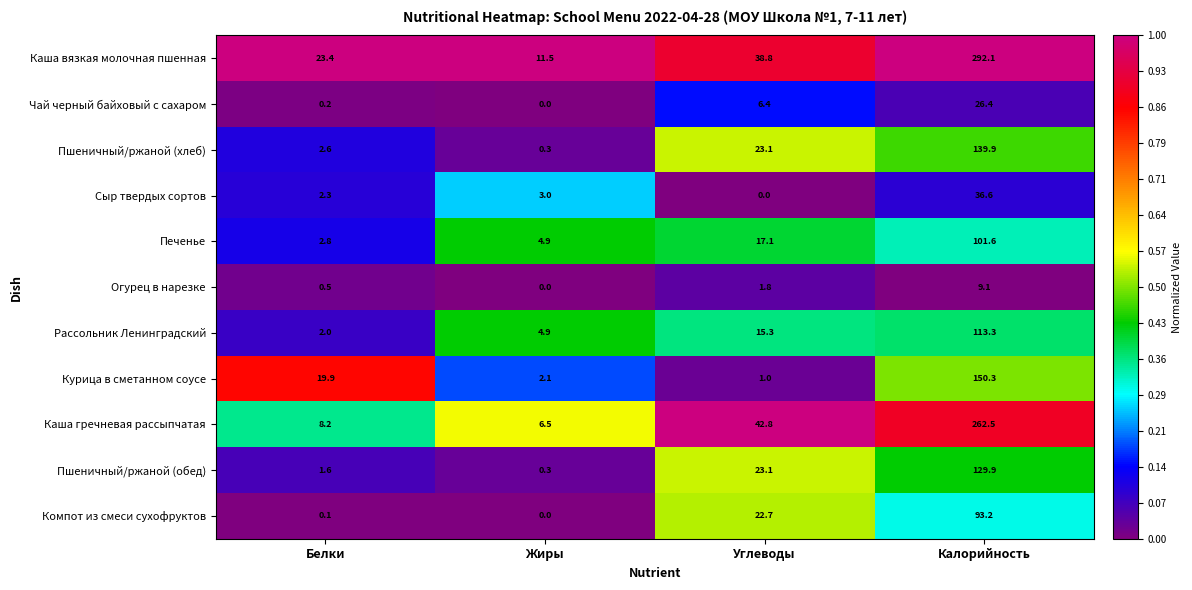

List the series in order of their peak value, highest first.

Каша вязкая молочная пшенная, Каша гречневая рассыпчатая, Курица в сметанном соусе, Пшеничный/ржаной (хлеб), Пшеничный/ржаной (обед), Рассольник Ленинградский, Печенье, Компот из смеси сухофруктов, Сыр твердых сортов, Чай черный байховый с сахаром, Огурец в нарезке